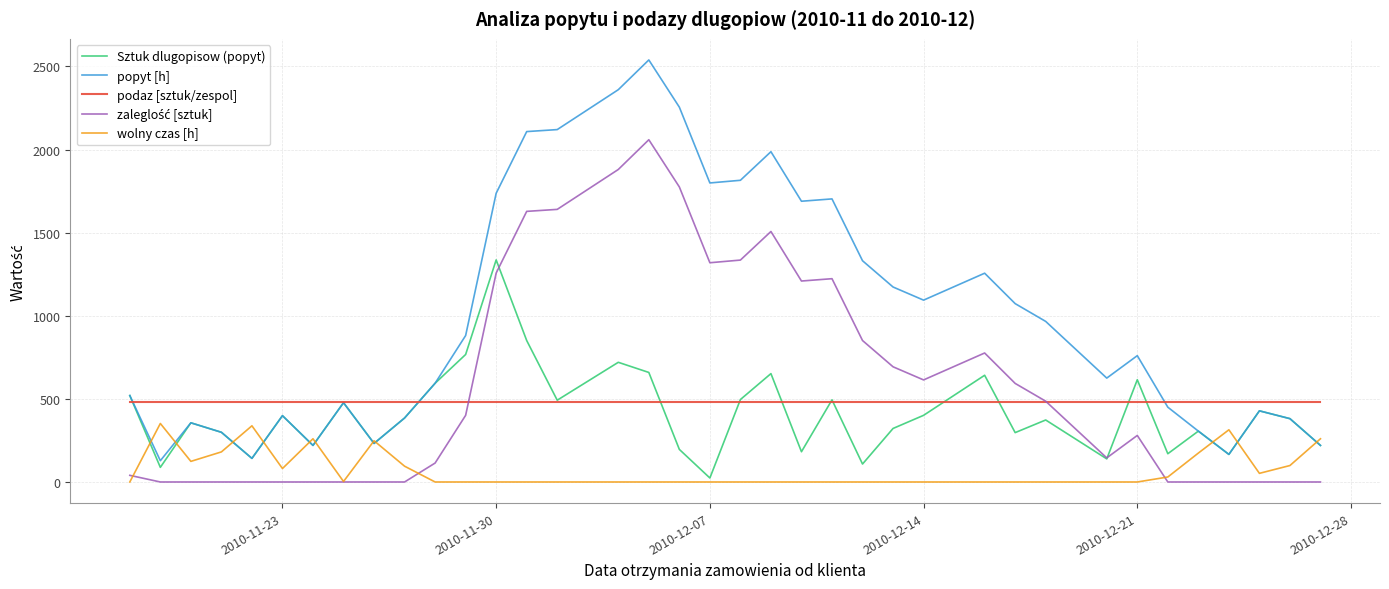

What is the maximum value shown in the chart?

2539